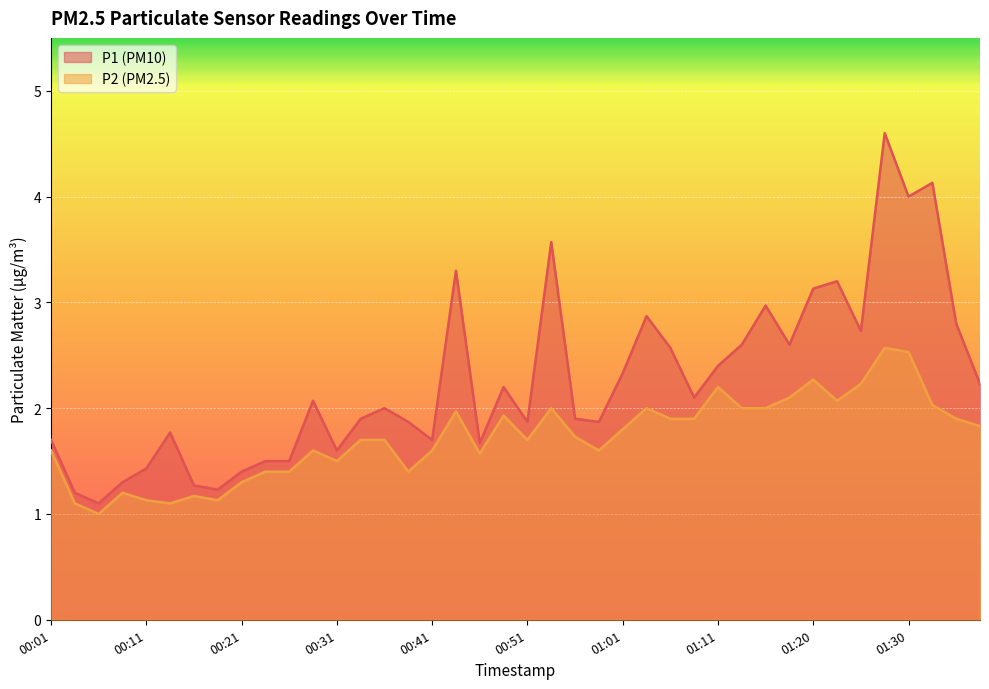

Which has a higher value, 01:25 or 01:23?

01:23